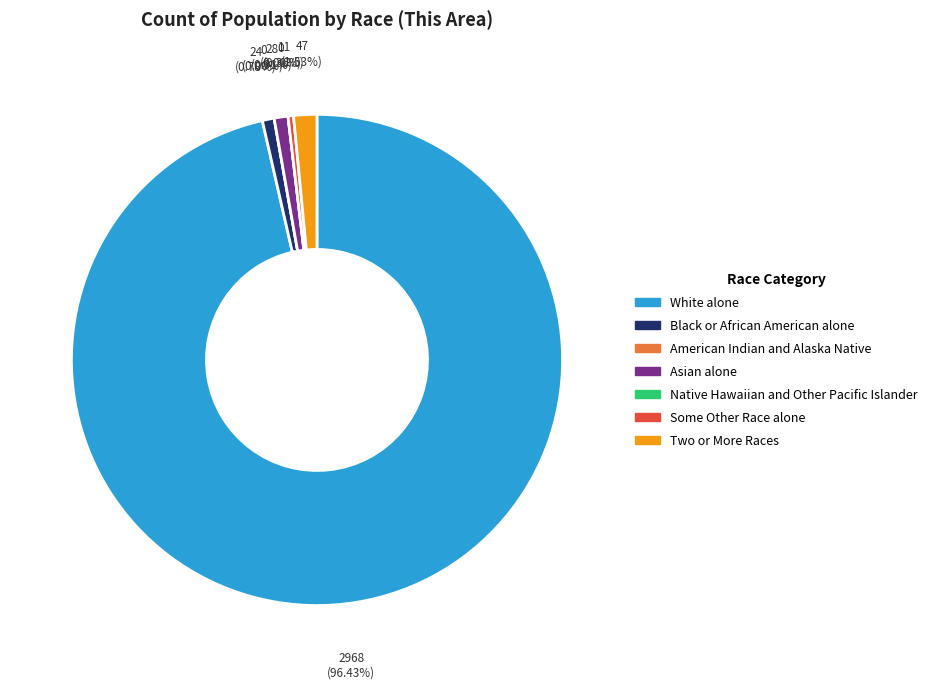

Which slice represents more than half of the pie?

White alone